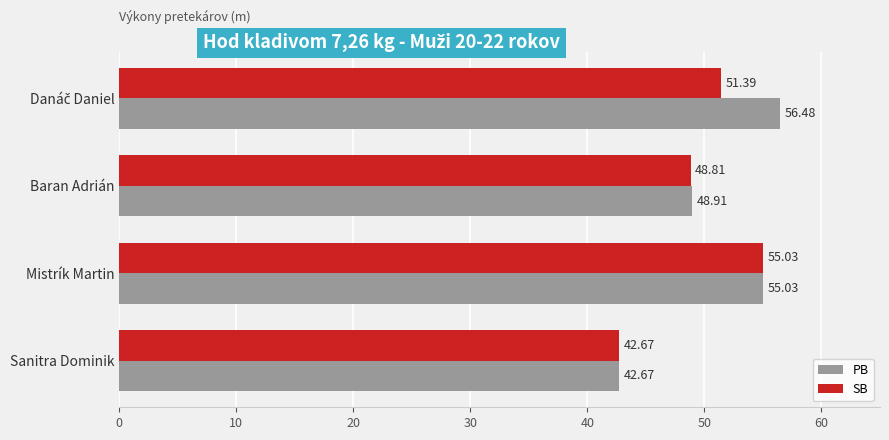

What is the highest value of the PB series?

56.5